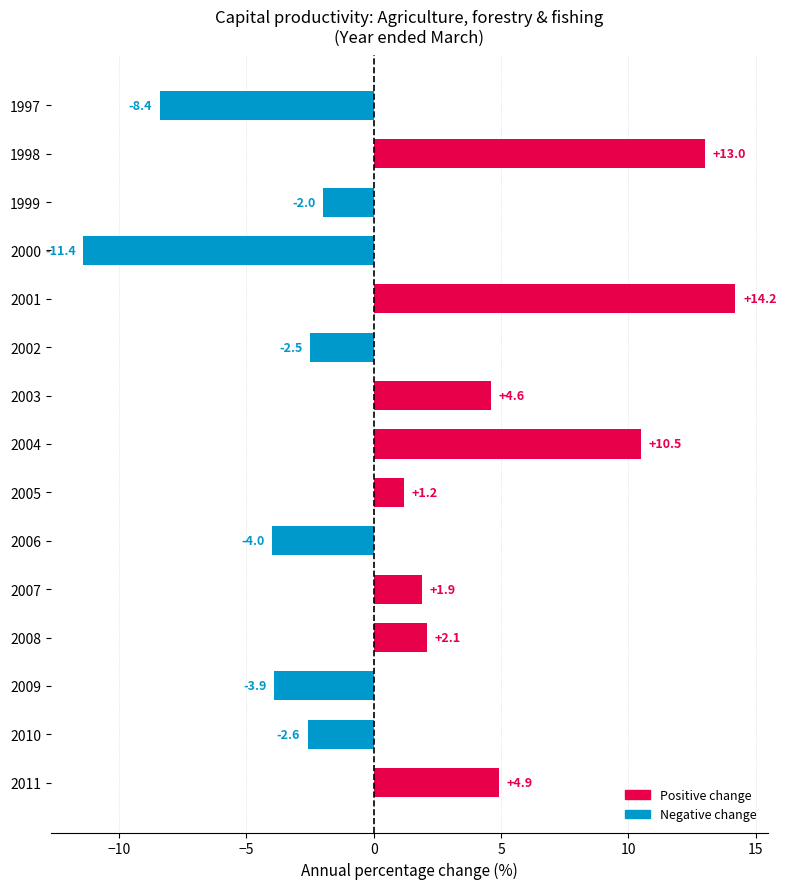

How many values are above zero?

8